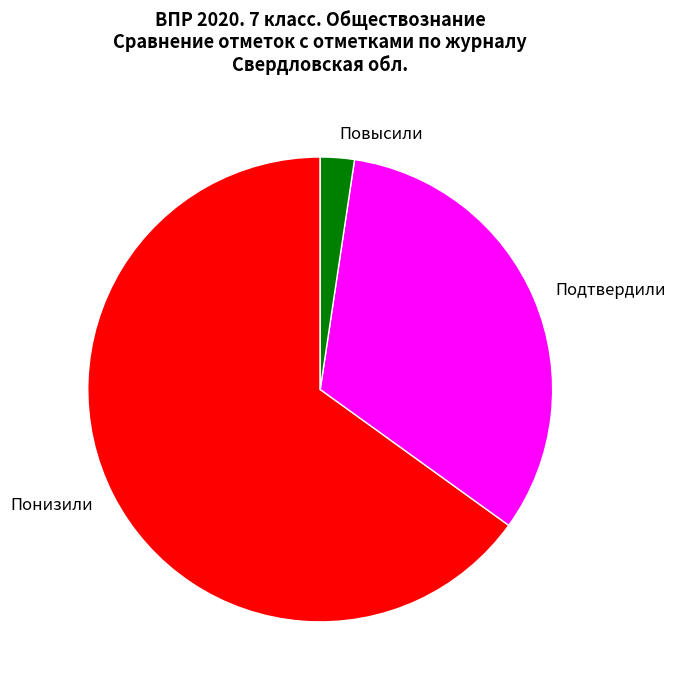

Approximately how many times larger is the value at Понизили compared to Повысили?

27.6